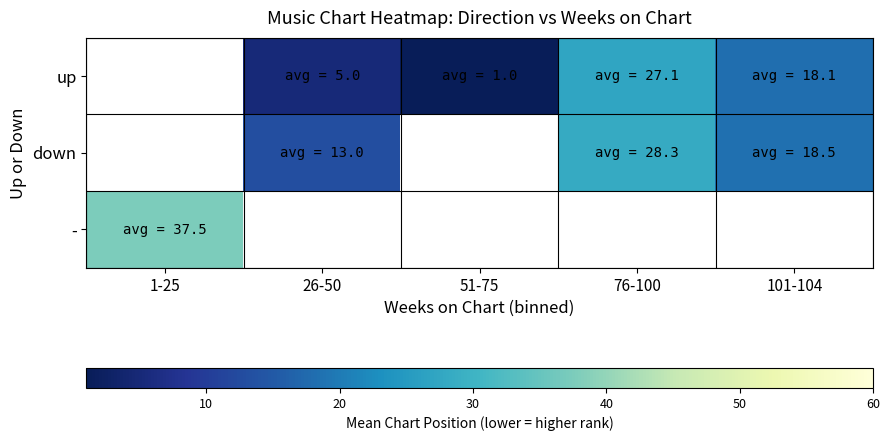

Which has a higher value, 76-100 or 1-25?

1-25